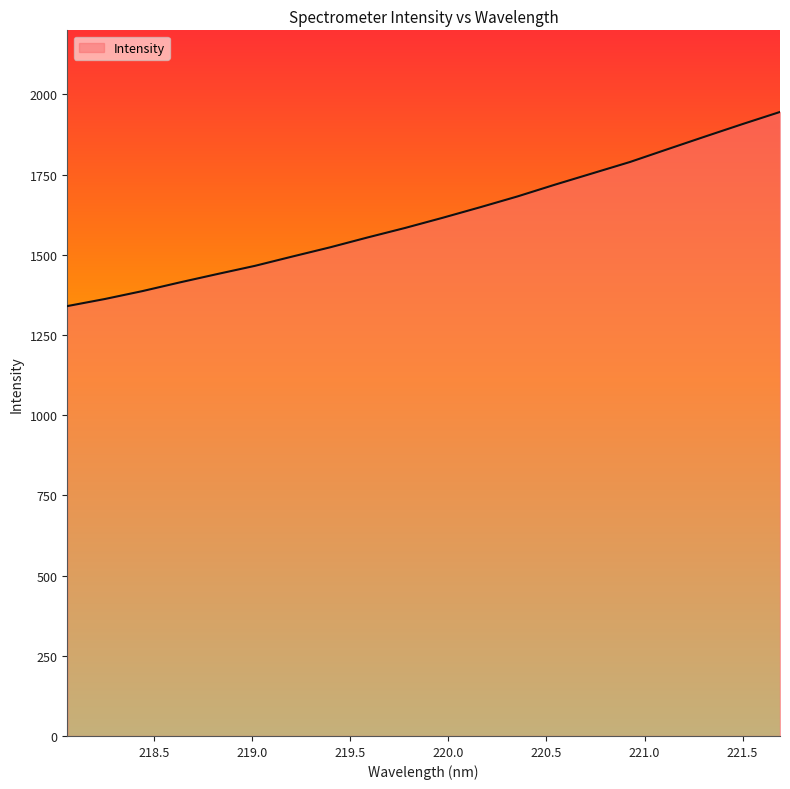

What is the difference between the maximum and minimum values?

605.3